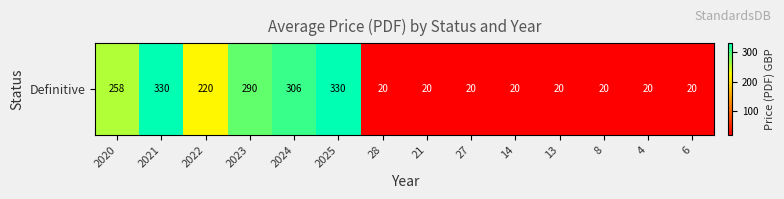

Reading right to left, transcribe all the data shown in this chart.

20	20	20	20	20	20	20	20	330	306	290	220	330	258